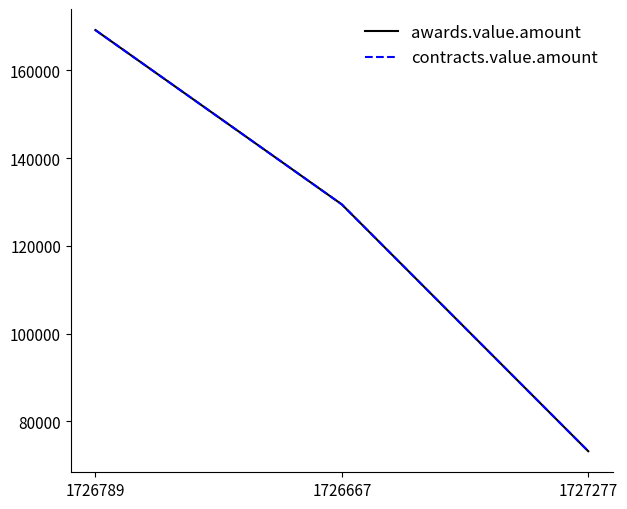

Does the chart display data point markers on the line(s)?

No